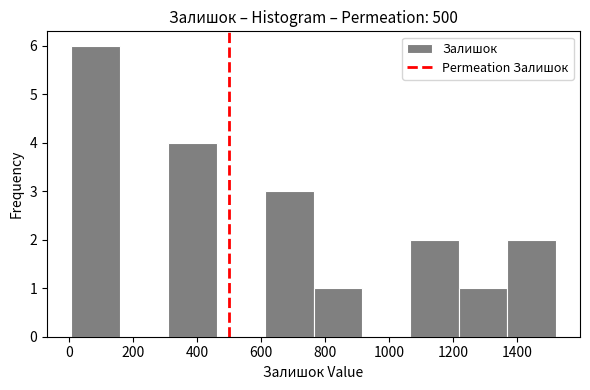

Which range on the x-axis has the tallest bar?

0 to 160